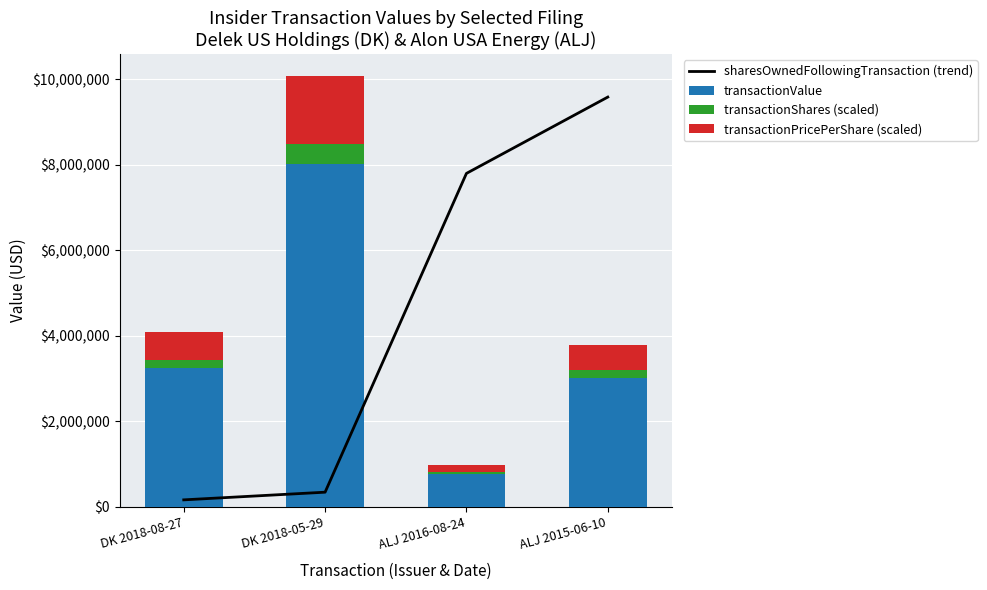

Which series changed the most between DK 2018-08-27 and DK 2018-05-29?

transactionValue